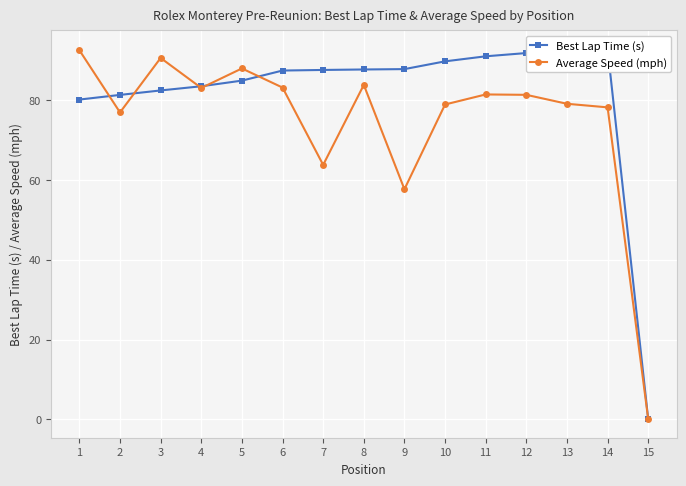

What is the approximate value of Best Lap Time (s) at 12?

91.9